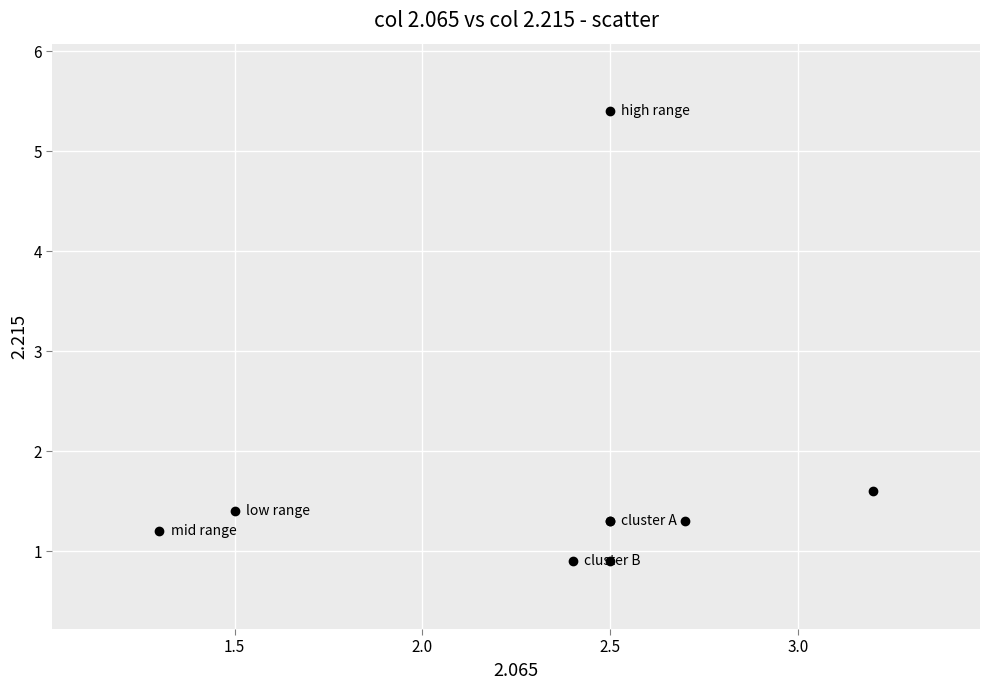

What Y value in the scatter plot is closest to 3?

1.6